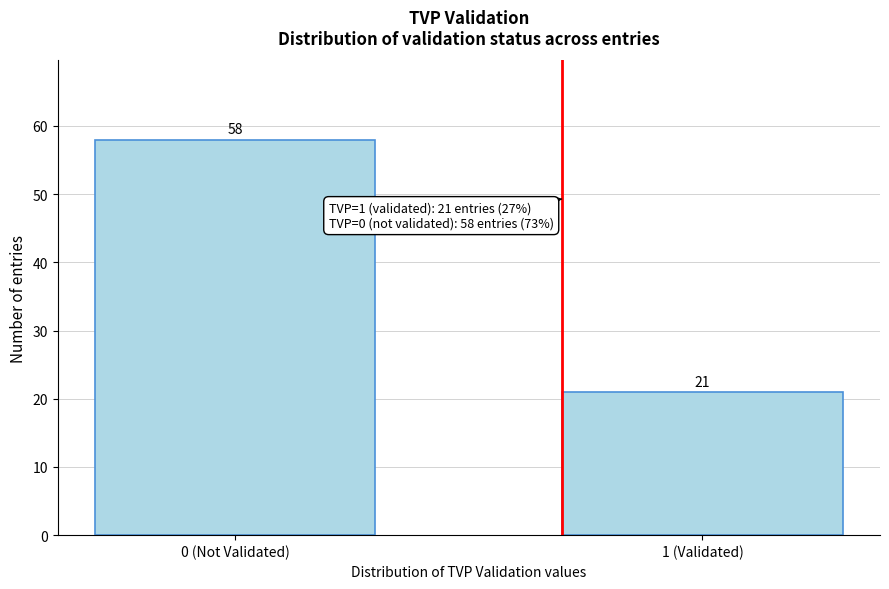

Reading left to right, what are all the values shown in this chart?

0 (Not Validated)=58	1 (Validated)=21